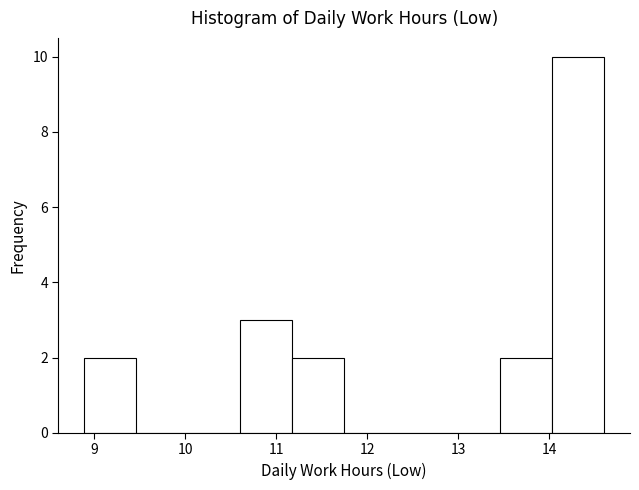

Over which range of the x-axis is the bar tallest?

14.0 to 14.6